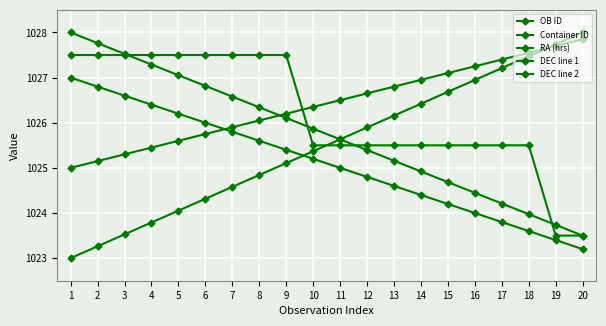

The value of Container ID at 16 is 275.1. True or false?

False